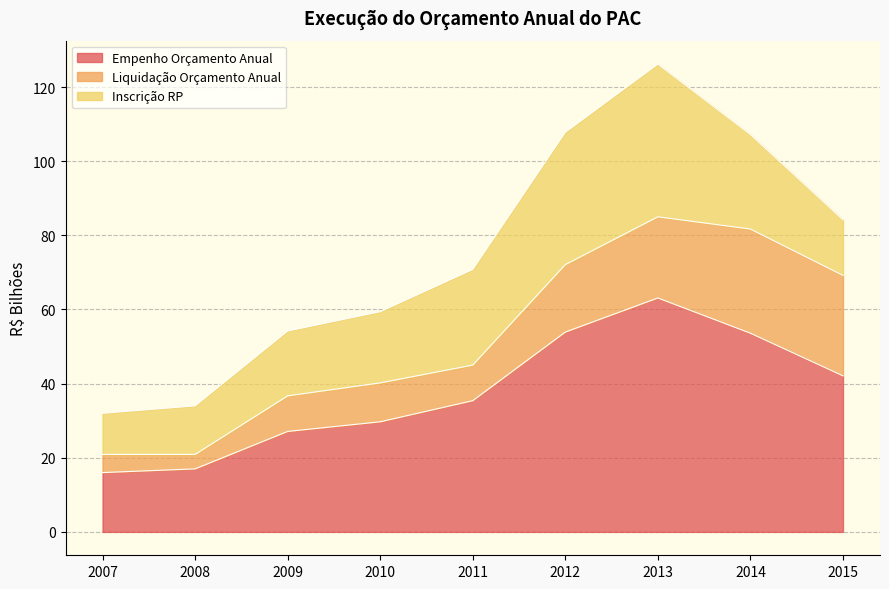

Is it true that Inscrição RP equals 16.2 at 2007?

False